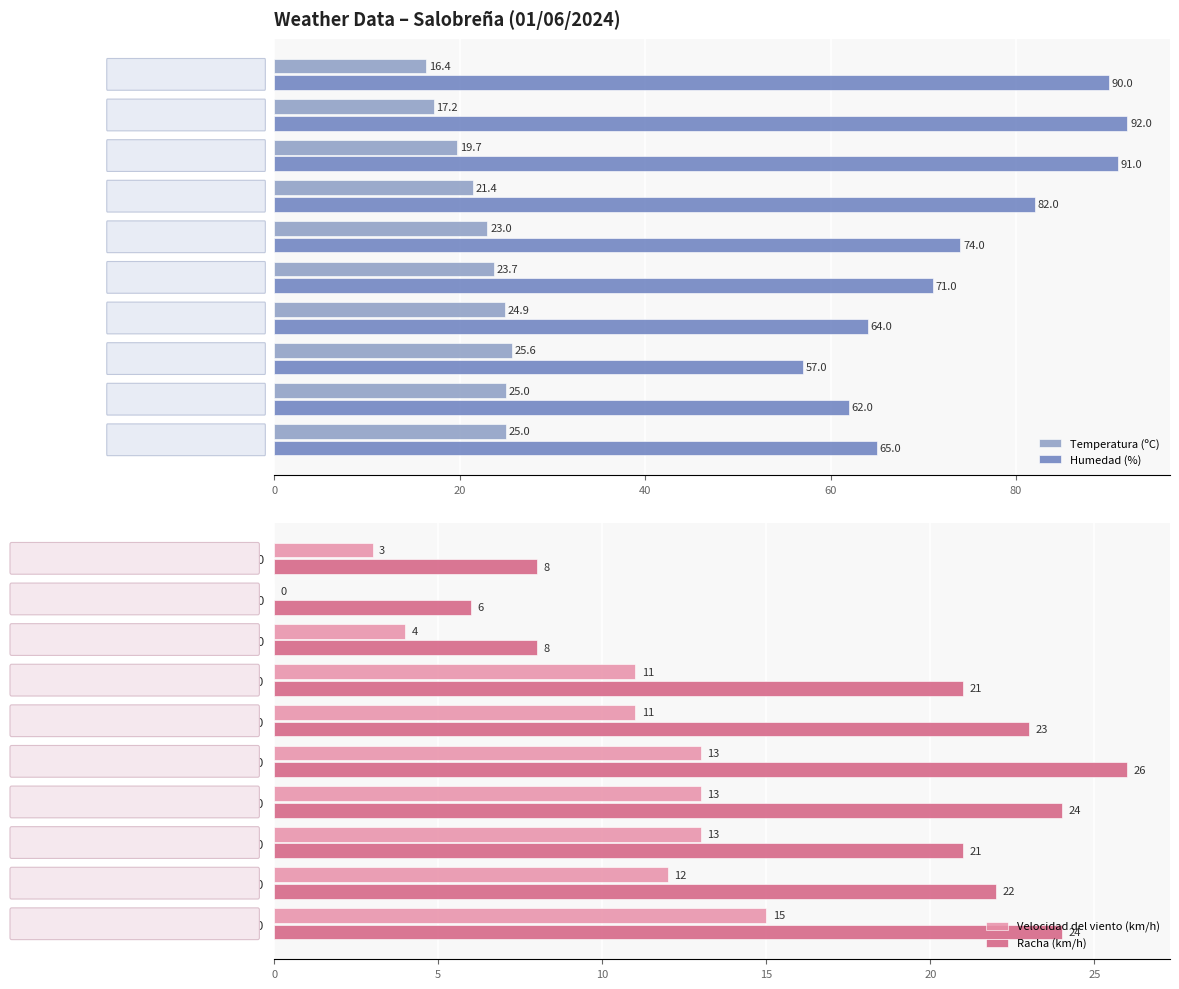

How many bars are there in total?

40